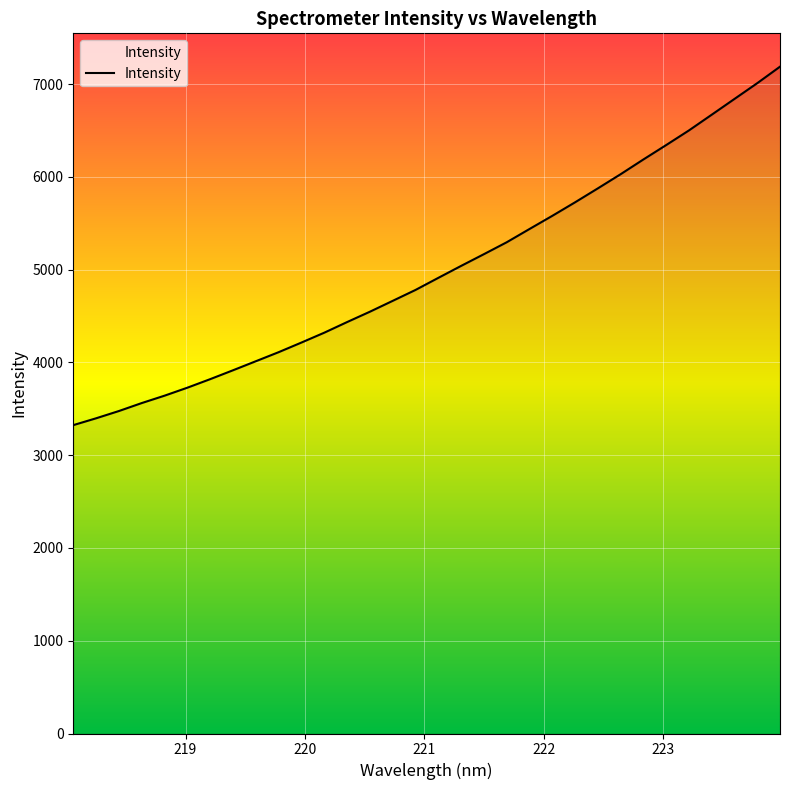

How many values exceed 4912?

16